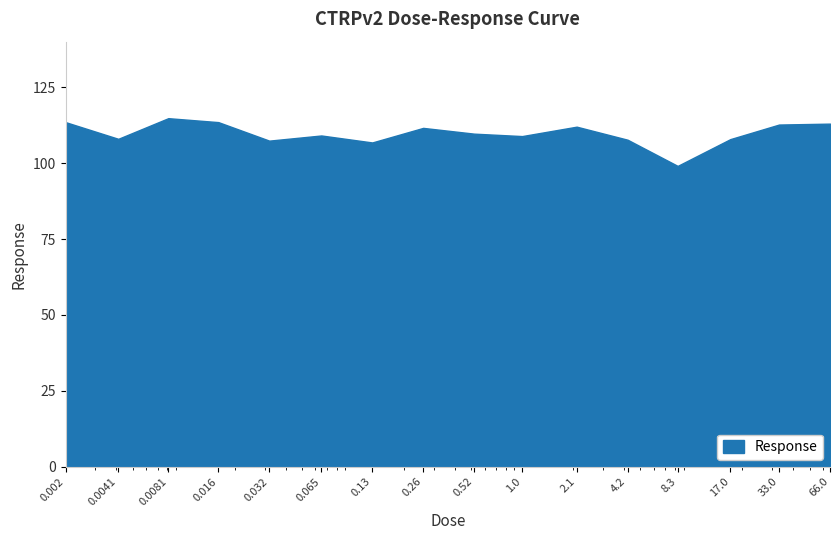

What is the maximum value shown in the chart?

114.8